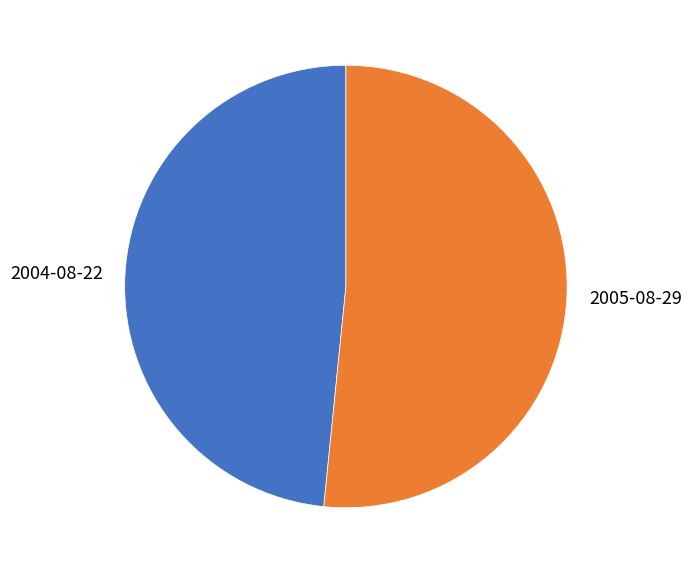

How many slices are in this pie chart?

2